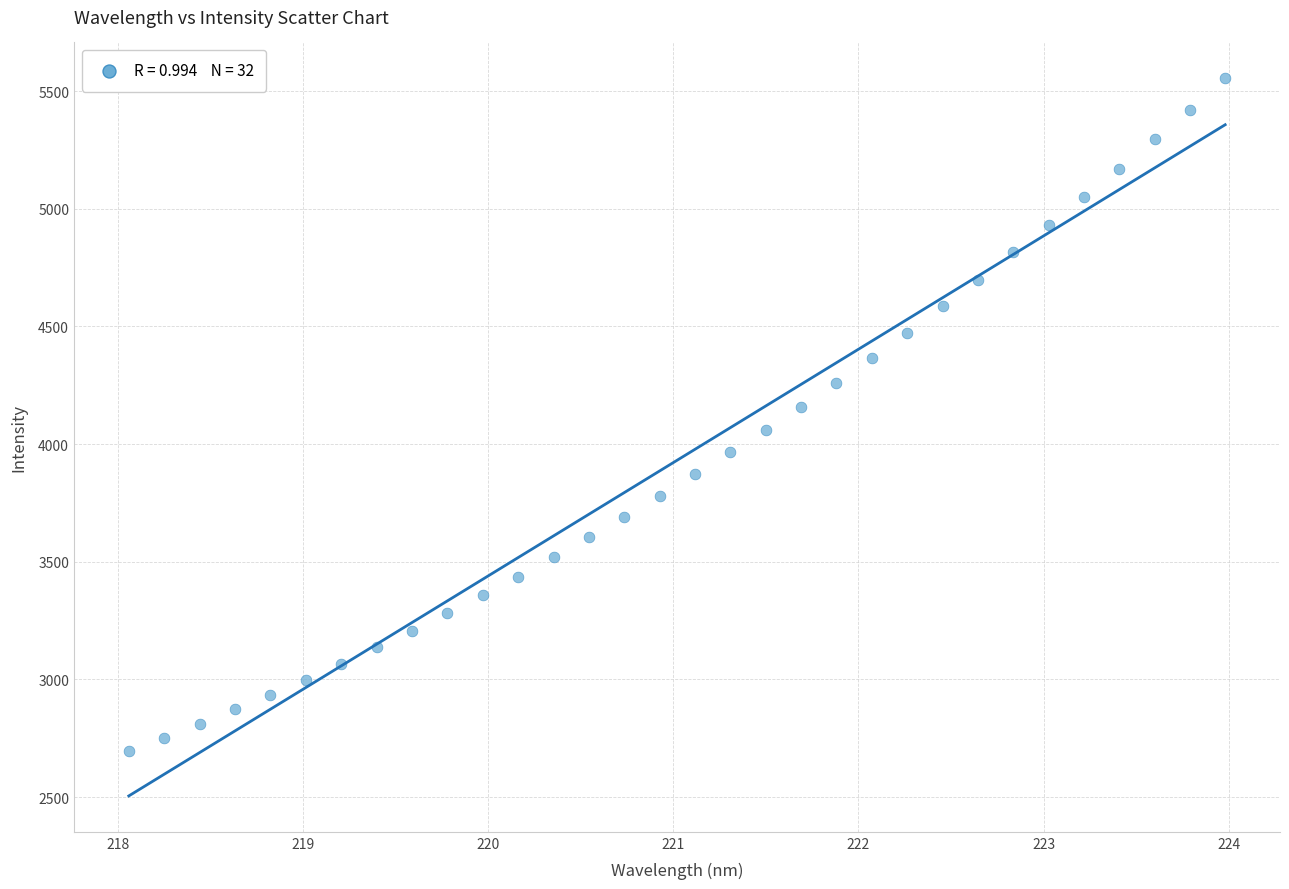

What is the range of Y values (max minus min)?

2858.8